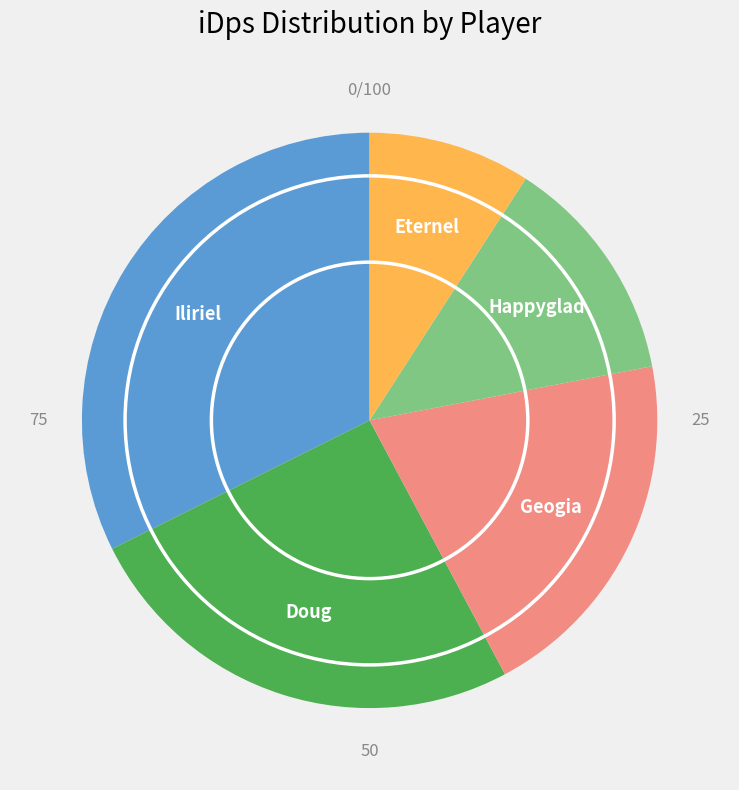

True or false: Geogia accounts for 20% of the total.

True